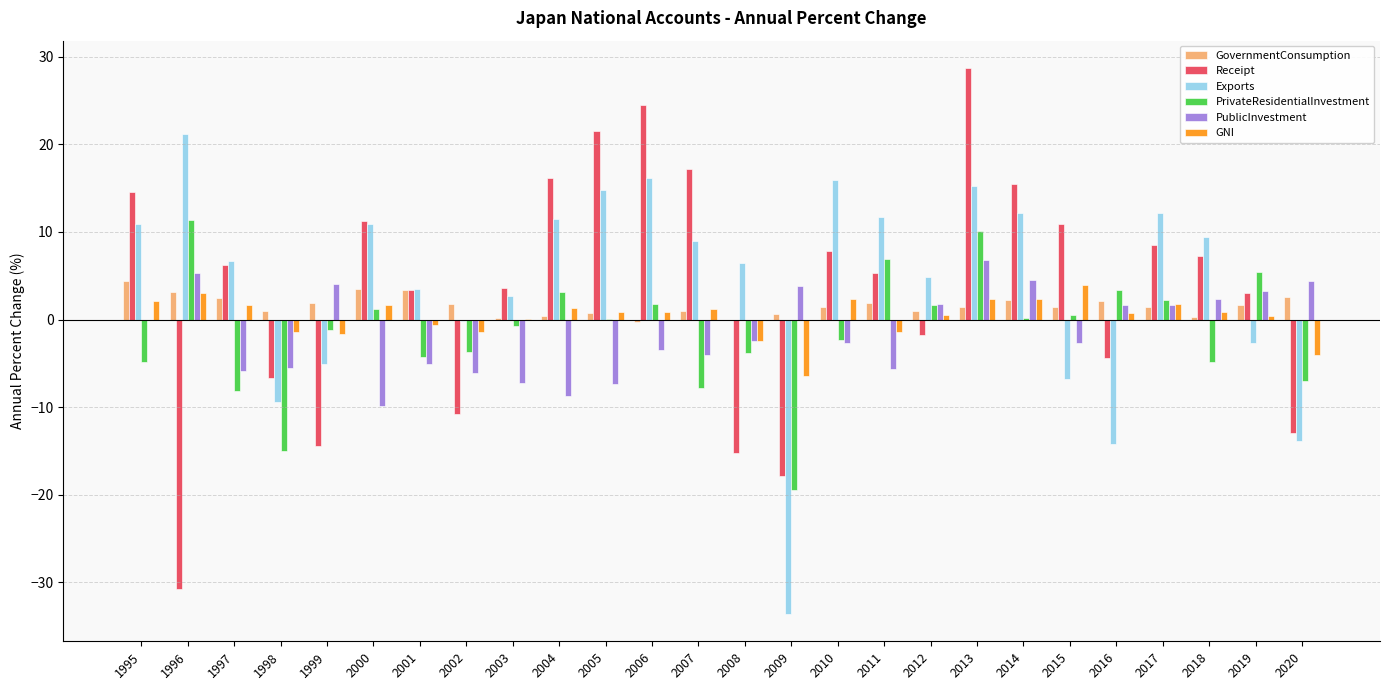

At which category does the chart reach its peak across all series?

2013